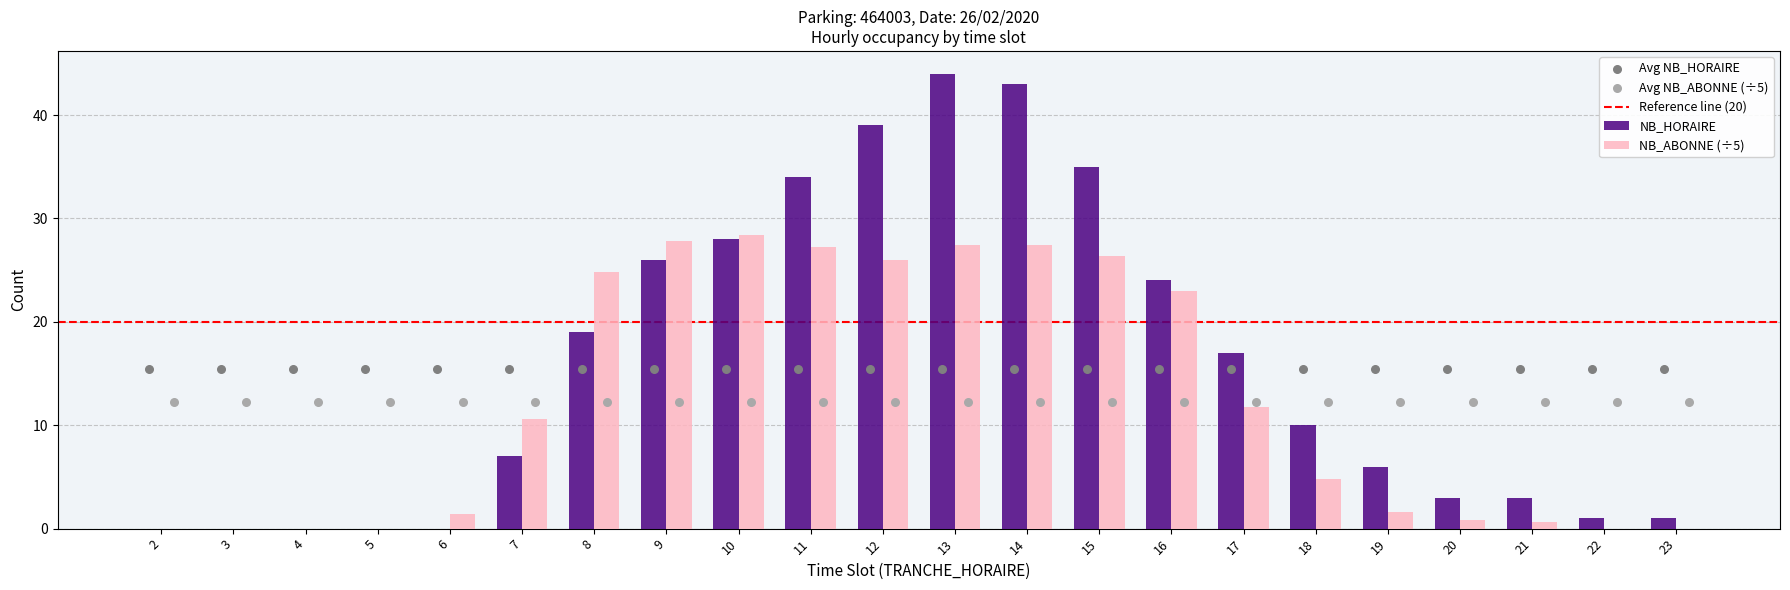

Which series contains the highest Y value?

NB_HORAIRE